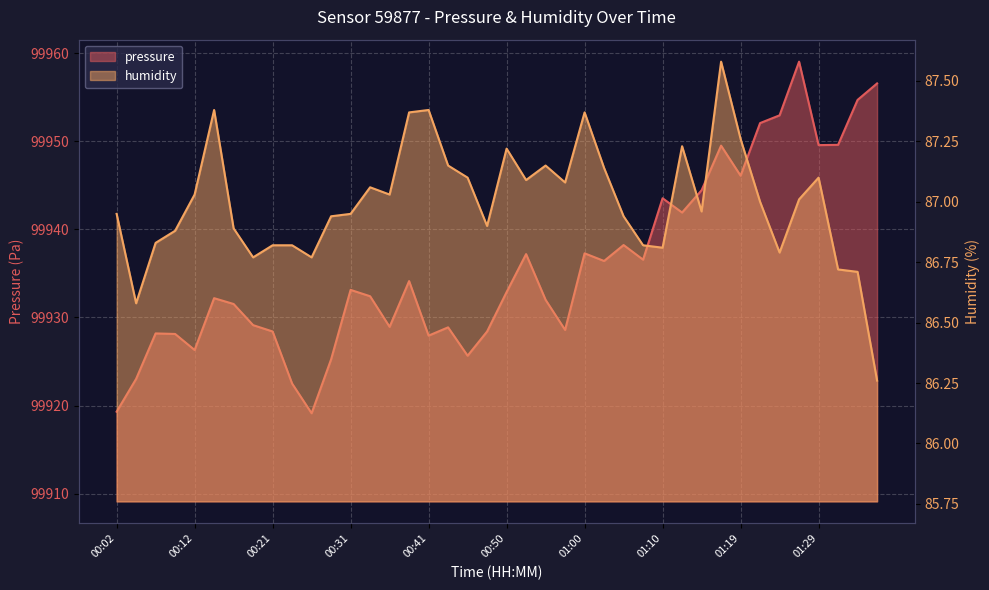

What is the sum of the pressure values at 01:32 and 01:07?

199886.1